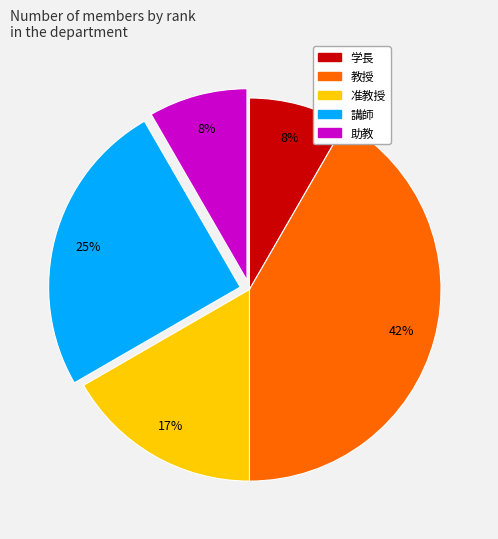

What percentage is the 学長 slice, to the nearest percent?

8%